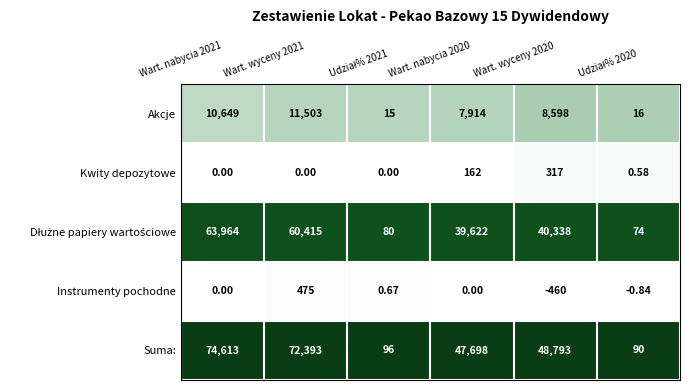

Which series has the largest total across all categories?

Suma: